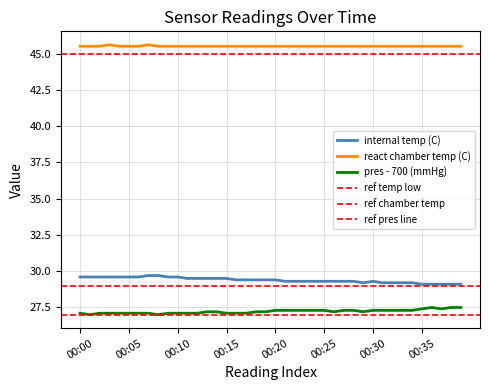

The value of pres (mmHg) at 00:11 is 27.1. True or false?

True